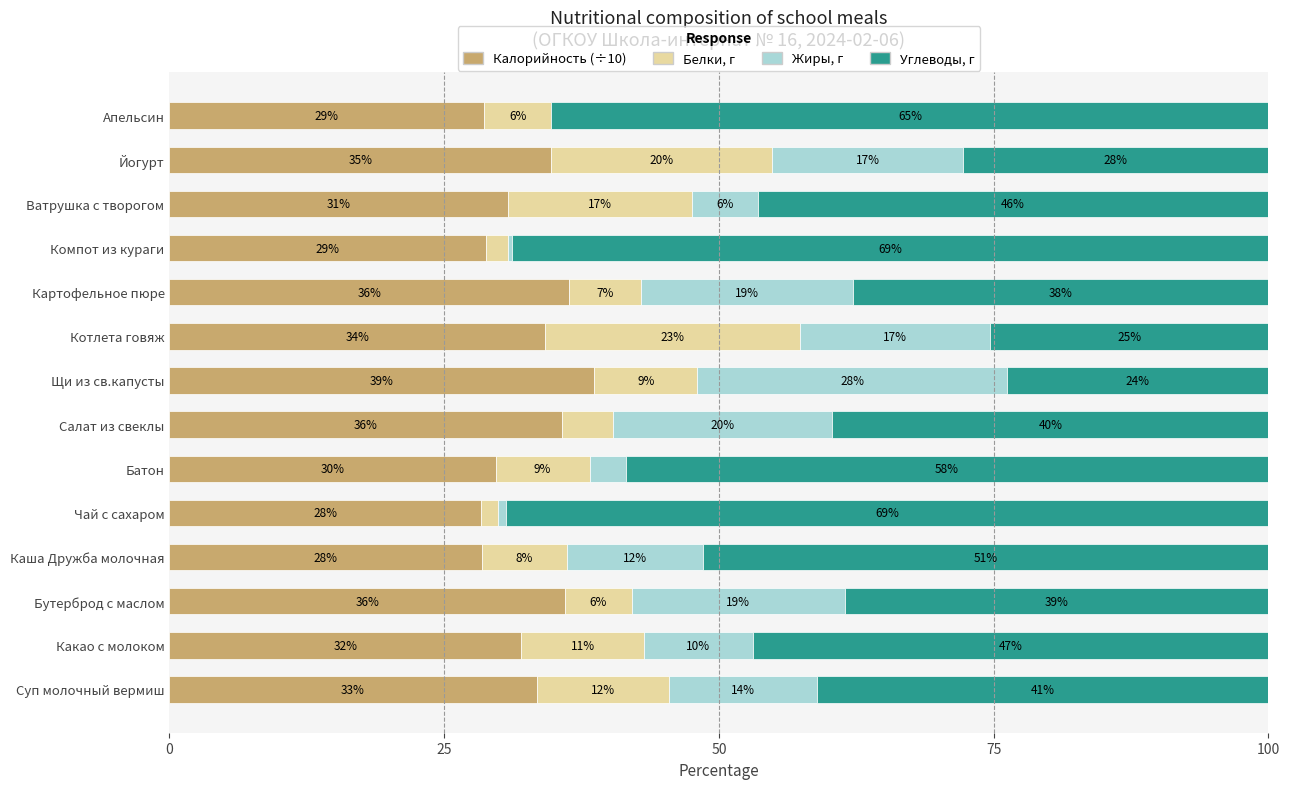

What is the lowest value of the Калорийность (÷10) series?

28.4